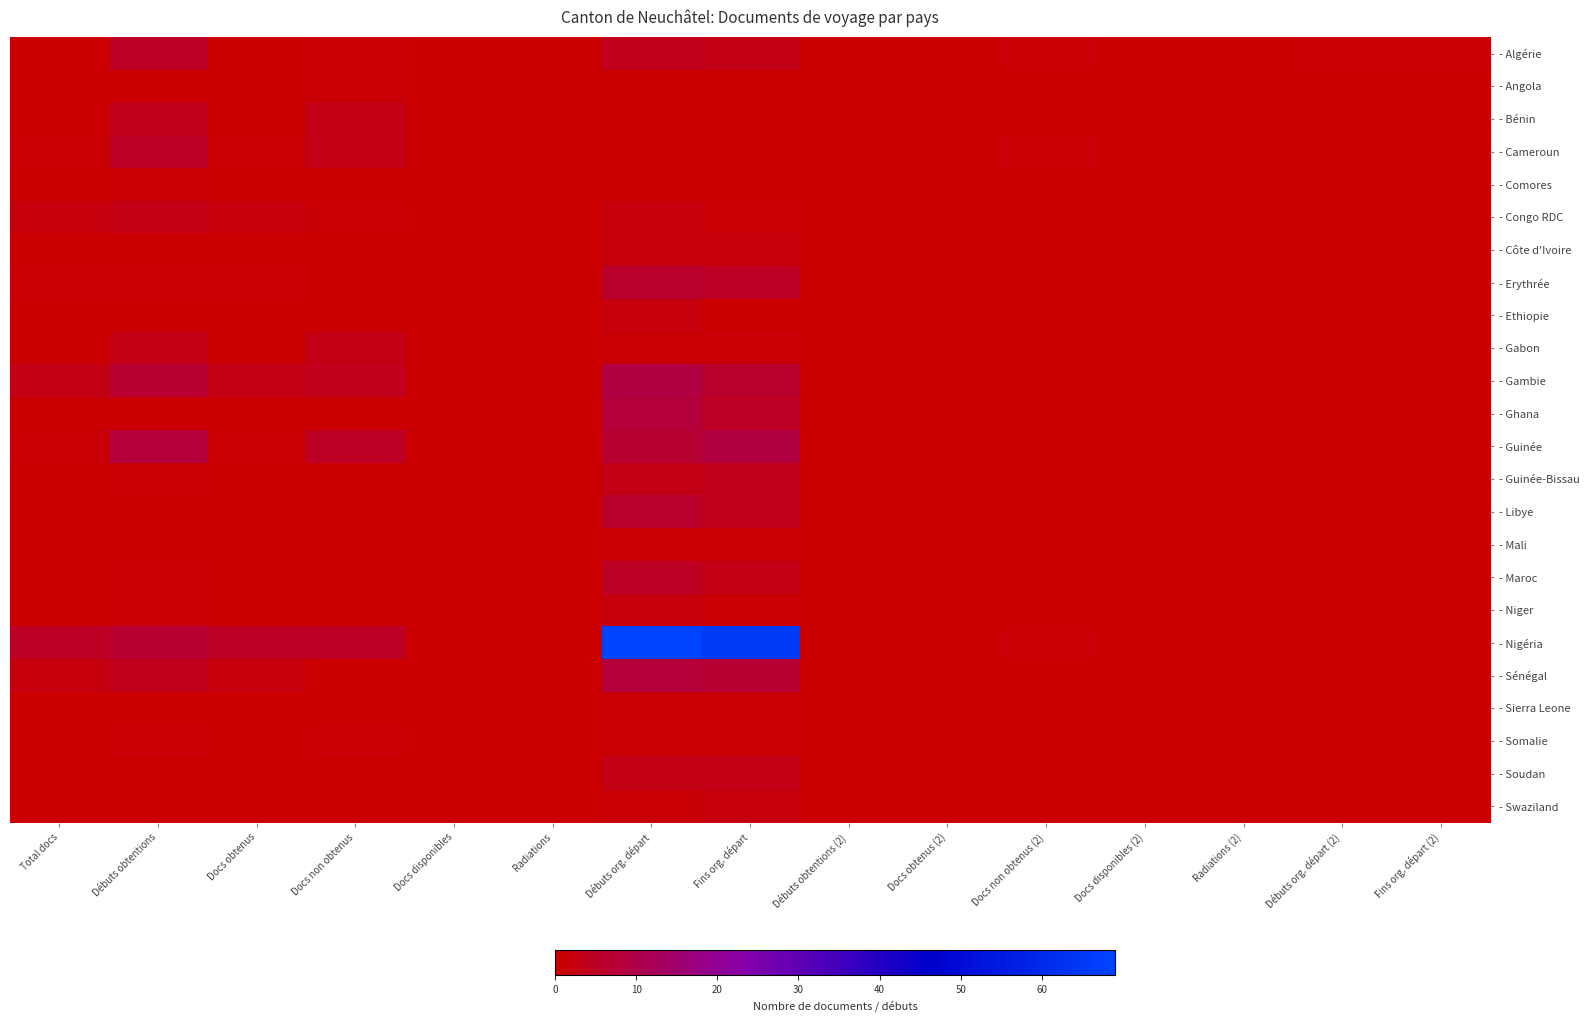

Reading left to right, what are all the values shown in this chart?

- Algérie: Total docs=0	Débuts obtentions=5	Docs obtenus=0	Docs non obtenus=1	Docs disponibles=0	Radiations=0	Débuts org. départ=4	Fins org. départ=3	Débuts obtentions (2)=0	Docs obtenus (2)=0	Docs non obtenus (2)=1	Docs disponibles (2)=0	Radiations (2)=0	Débuts org. départ (2)=1	Fins org. départ (2)=1
- Angola: Total docs=0	Débuts obtentions=0	Docs obtenus=0	Docs non obtenus=1	Docs disponibles=0	Radiations=0	Débuts org. départ=0	Fins org. départ=0	Débuts obtentions (2)=0	Docs obtenus (2)=0	Docs non obtenus (2)=0	Docs disponibles (2)=0	Radiations (2)=0	Débuts org. départ (2)=0	Fins org. départ (2)=0
- Bénin: Total docs=0	Débuts obtentions=4	Docs obtenus=0	Docs non obtenus=3	Docs disponibles=0	Radiations=0	Débuts org. départ=0	Fins org. départ=0	Débuts obtentions (2)=0	Docs obtenus (2)=0	Docs non obtenus (2)=0	Docs disponibles (2)=0	Radiations (2)=0	Débuts org. départ (2)=0	Fins org. départ (2)=0
- Cameroun: Total docs=1	Débuts obtentions=5	Docs obtenus=1	Docs non obtenus=3	Docs disponibles=0	Radiations=0	Débuts org. départ=0	Fins org. départ=0	Débuts obtentions (2)=0	Docs obtenus (2)=0	Docs non obtenus (2)=1	Docs disponibles (2)=0	Radiations (2)=0	Débuts org. départ (2)=0	Fins org. départ (2)=0
- Comores: Total docs=0	Débuts obtentions=1	Docs obtenus=0	Docs non obtenus=0	Docs disponibles=0	Radiations=0	Débuts org. départ=0	Fins org. départ=0	Débuts obtentions (2)=0	Docs obtenus (2)=0	Docs non obtenus (2)=0	Docs disponibles (2)=0	Radiations (2)=0	Débuts org. départ (2)=0	Fins org. départ (2)=0
- Congo RDC: Total docs=2	Débuts obtentions=3	Docs obtenus=2	Docs non obtenus=1	Docs disponibles=0	Radiations=0	Débuts org. départ=2	Fins org. départ=1	Débuts obtentions (2)=0	Docs obtenus (2)=0	Docs non obtenus (2)=0	Docs disponibles (2)=0	Radiations (2)=0	Débuts org. départ (2)=0	Fins org. départ (2)=0
- Côte d'Ivoire: Total docs=0	Débuts obtentions=0	Docs obtenus=0	Docs non obtenus=0	Docs disponibles=0	Radiations=0	Débuts org. départ=2	Fins org. départ=2	Débuts obtentions (2)=0	Docs obtenus (2)=0	Docs non obtenus (2)=0	Docs disponibles (2)=0	Radiations (2)=0	Débuts org. départ (2)=0	Fins org. départ (2)=0
- Erythrée: Total docs=1	Débuts obtentions=1	Docs obtenus=1	Docs non obtenus=0	Docs disponibles=0	Radiations=0	Débuts org. départ=6	Fins org. départ=5	Débuts obtentions (2)=0	Docs obtenus (2)=0	Docs non obtenus (2)=0	Docs disponibles (2)=0	Radiations (2)=0	Débuts org. départ (2)=0	Fins org. départ (2)=0
- Ethiopie: Total docs=0	Débuts obtentions=0	Docs obtenus=0	Docs non obtenus=0	Docs disponibles=0	Radiations=0	Débuts org. départ=2	Fins org. départ=0	Débuts obtentions (2)=0	Docs obtenus (2)=0	Docs non obtenus (2)=0	Docs disponibles (2)=0	Radiations (2)=0	Débuts org. départ (2)=0	Fins org. départ (2)=0
- Gabon: Total docs=0	Débuts obtentions=3	Docs obtenus=0	Docs non obtenus=3	Docs disponibles=0	Radiations=0	Débuts org. départ=1	Fins org. départ=1	Débuts obtentions (2)=0	Docs obtenus (2)=0	Docs non obtenus (2)=0	Docs disponibles (2)=0	Radiations (2)=0	Débuts org. départ (2)=0	Fins org. départ (2)=0
- Gambie: Total docs=3	Débuts obtentions=7	Docs obtenus=3	Docs non obtenus=4	Docs disponibles=0	Radiations=0	Débuts org. départ=9	Fins org. départ=6	Débuts obtentions (2)=0	Docs obtenus (2)=0	Docs non obtenus (2)=0	Docs disponibles (2)=0	Radiations (2)=0	Débuts org. départ (2)=0	Fins org. départ (2)=0
- Ghana: Total docs=0	Débuts obtentions=0	Docs obtenus=0	Docs non obtenus=0	Docs disponibles=0	Radiations=0	Débuts org. départ=8	Fins org. départ=5	Débuts obtentions (2)=0	Docs obtenus (2)=0	Docs non obtenus (2)=0	Docs disponibles (2)=0	Radiations (2)=0	Débuts org. départ (2)=0	Fins org. départ (2)=0
- Guinée: Total docs=1	Débuts obtentions=8	Docs obtenus=1	Docs non obtenus=5	Docs disponibles=0	Radiations=0	Débuts org. départ=7	Fins org. départ=9	Débuts obtentions (2)=0	Docs obtenus (2)=0	Docs non obtenus (2)=0	Docs disponibles (2)=0	Radiations (2)=0	Débuts org. départ (2)=0	Fins org. départ (2)=0
- Guinée-Bissau: Total docs=0	Débuts obtentions=1	Docs obtenus=0	Docs non obtenus=0	Docs disponibles=0	Radiations=0	Débuts org. départ=3	Fins org. départ=4	Débuts obtentions (2)=0	Docs obtenus (2)=0	Docs non obtenus (2)=0	Docs disponibles (2)=0	Radiations (2)=0	Débuts org. départ (2)=0	Fins org. départ (2)=0
- Libye: Total docs=0	Débuts obtentions=0	Docs obtenus=0	Docs non obtenus=0	Docs disponibles=0	Radiations=0	Débuts org. départ=6	Fins org. départ=4	Débuts obtentions (2)=0	Docs obtenus (2)=0	Docs non obtenus (2)=0	Docs disponibles (2)=0	Radiations (2)=0	Débuts org. départ (2)=0	Fins org. départ (2)=0
- Mali: Total docs=0	Débuts obtentions=0	Docs obtenus=0	Docs non obtenus=0	Docs disponibles=0	Radiations=0	Débuts org. départ=1	Fins org. départ=1	Débuts obtentions (2)=0	Docs obtenus (2)=0	Docs non obtenus (2)=0	Docs disponibles (2)=0	Radiations (2)=0	Débuts org. départ (2)=0	Fins org. départ (2)=0
- Maroc: Total docs=0	Débuts obtentions=1	Docs obtenus=0	Docs non obtenus=0	Docs disponibles=0	Radiations=0	Débuts org. départ=5	Fins org. départ=3	Débuts obtentions (2)=0	Docs obtenus (2)=0	Docs non obtenus (2)=0	Docs disponibles (2)=0	Radiations (2)=0	Débuts org. départ (2)=0	Fins org. départ (2)=0
- Niger: Total docs=0	Débuts obtentions=1	Docs obtenus=0	Docs non obtenus=0	Docs disponibles=0	Radiations=0	Débuts org. départ=2	Fins org. départ=1	Débuts obtentions (2)=0	Docs obtenus (2)=0	Docs non obtenus (2)=0	Docs disponibles (2)=0	Radiations (2)=0	Débuts org. départ (2)=0	Fins org. départ (2)=0
- Nigéria: Total docs=5	Débuts obtentions=7	Docs obtenus=5	Docs non obtenus=5	Docs disponibles=0	Radiations=0	Débuts org. départ=69	Fins org. départ=66	Débuts obtentions (2)=0	Docs obtenus (2)=0	Docs non obtenus (2)=1	Docs disponibles (2)=0	Radiations (2)=0	Débuts org. départ (2)=0	Fins org. départ (2)=0
- Sénégal: Total docs=2	Débuts obtentions=4	Docs obtenus=2	Docs non obtenus=0	Docs disponibles=0	Radiations=0	Débuts org. départ=8	Fins org. départ=7	Débuts obtentions (2)=0	Docs obtenus (2)=0	Docs non obtenus (2)=0	Docs disponibles (2)=0	Radiations (2)=0	Débuts org. départ (2)=0	Fins org. départ (2)=0
- Sierra Leone: Total docs=0	Débuts obtentions=0	Docs obtenus=0	Docs non obtenus=0	Docs disponibles=0	Radiations=0	Débuts org. départ=1	Fins org. départ=1	Débuts obtentions (2)=0	Docs obtenus (2)=0	Docs non obtenus (2)=0	Docs disponibles (2)=0	Radiations (2)=0	Débuts org. départ (2)=0	Fins org. départ (2)=0
- Somalie: Total docs=0	Débuts obtentions=1	Docs obtenus=0	Docs non obtenus=1	Docs disponibles=0	Radiations=0	Débuts org. départ=1	Fins org. départ=1	Débuts obtentions (2)=0	Docs obtenus (2)=0	Docs non obtenus (2)=0	Docs disponibles (2)=0	Radiations (2)=0	Débuts org. départ (2)=0	Fins org. départ (2)=0
- Soudan: Total docs=0	Débuts obtentions=0	Docs obtenus=0	Docs non obtenus=0	Docs disponibles=0	Radiations=0	Débuts org. départ=3	Fins org. départ=3	Débuts obtentions (2)=0	Docs obtenus (2)=0	Docs non obtenus (2)=0	Docs disponibles (2)=0	Radiations (2)=0	Débuts org. départ (2)=0	Fins org. départ (2)=0
- Swaziland: Total docs=0	Débuts obtentions=0	Docs obtenus=0	Docs non obtenus=0	Docs disponibles=0	Radiations=0	Débuts org. départ=1	Fins org. départ=2	Débuts obtentions (2)=0	Docs obtenus (2)=0	Docs non obtenus (2)=0	Docs disponibles (2)=0	Radiations (2)=0	Débuts org. départ (2)=0	Fins org. départ (2)=0